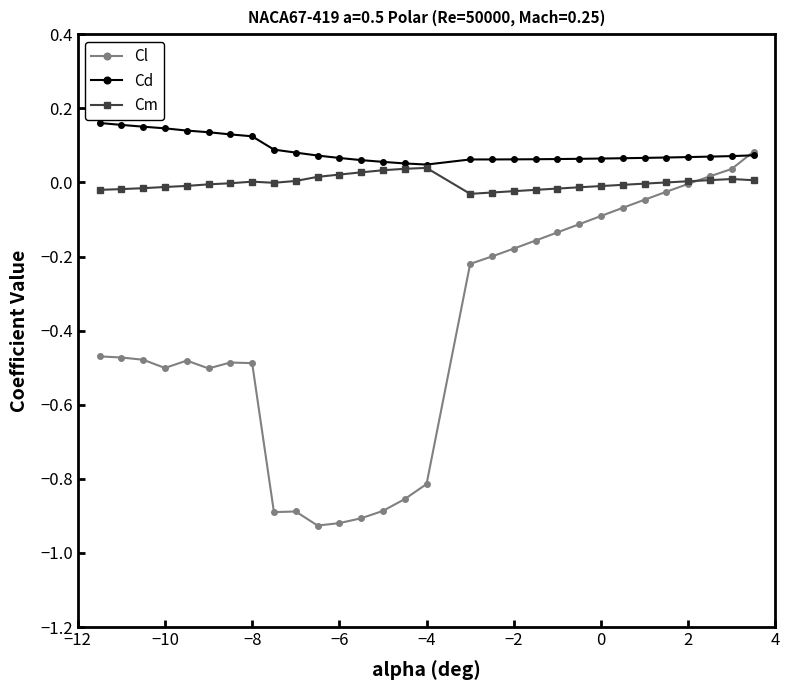

List the series in order of their overall mean, lowest first.

Cl, Cm, Cd